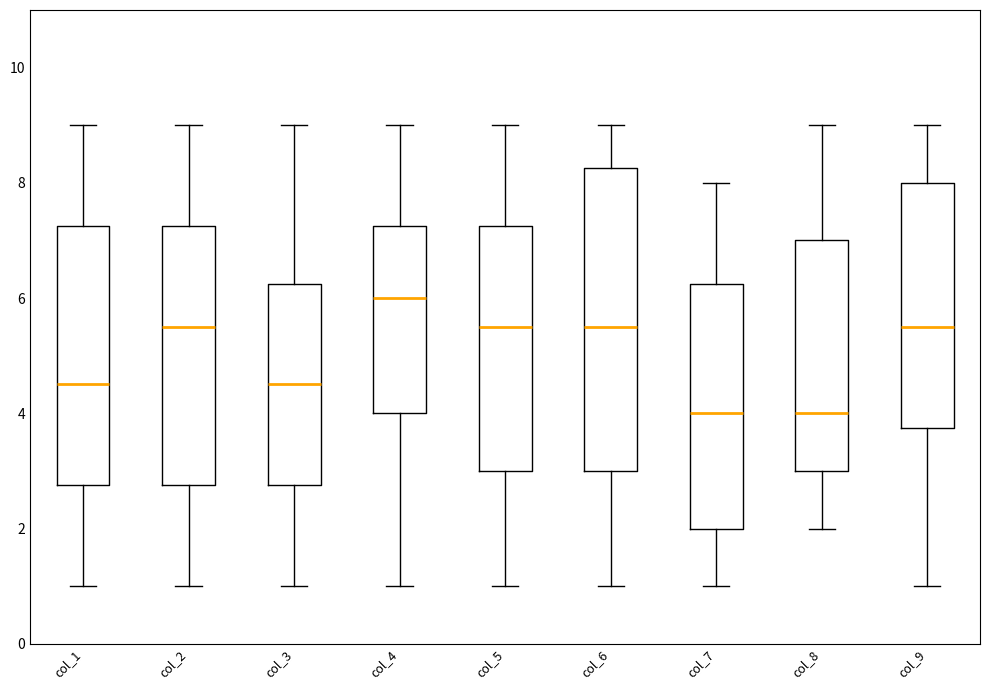

Comparing the boxes themselves (not the whiskers), which one is the tallest?

col_6